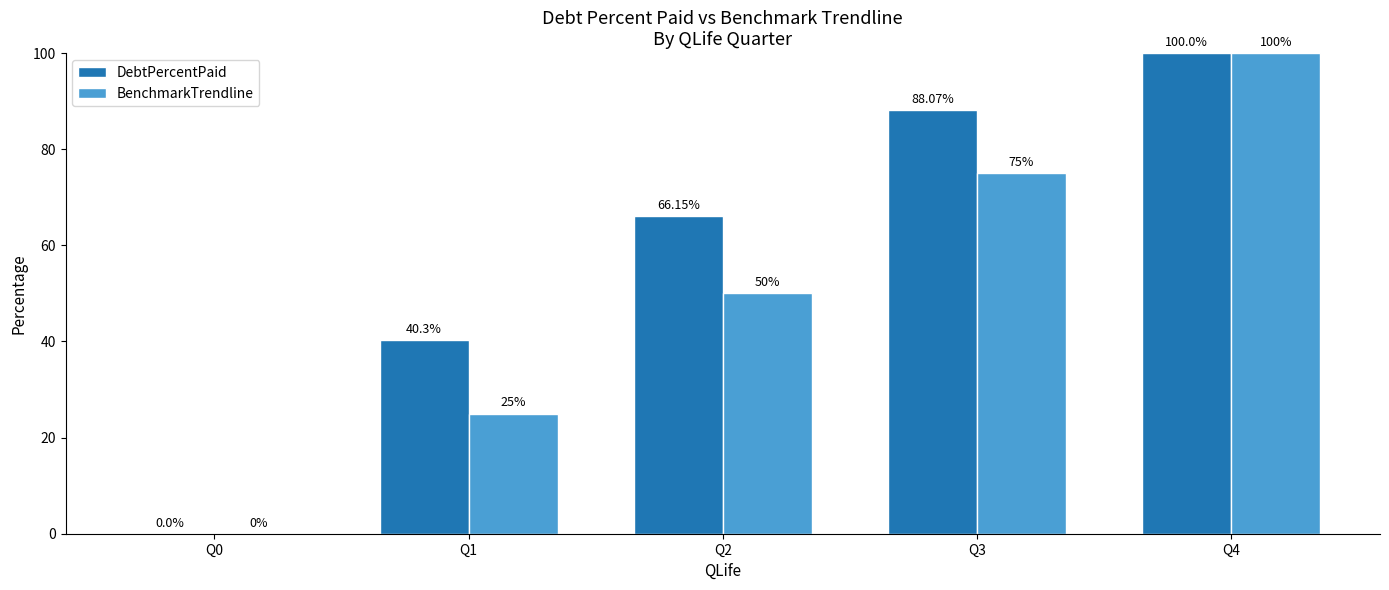

Which category has the highest value across all series?

Q4